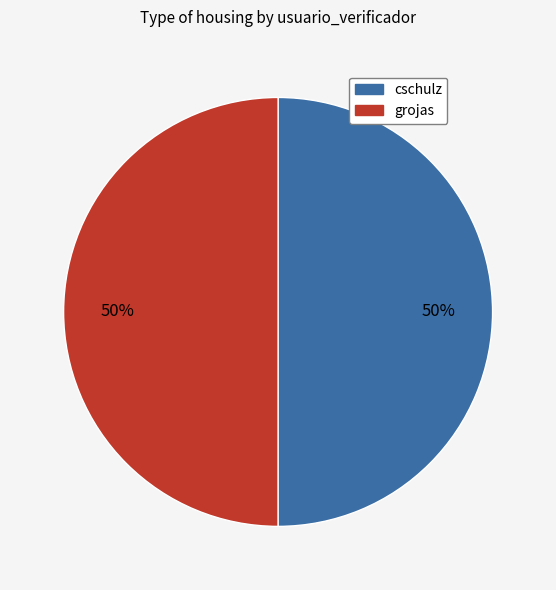

Is the sum of grojas and cschulz greater than half?

Yes